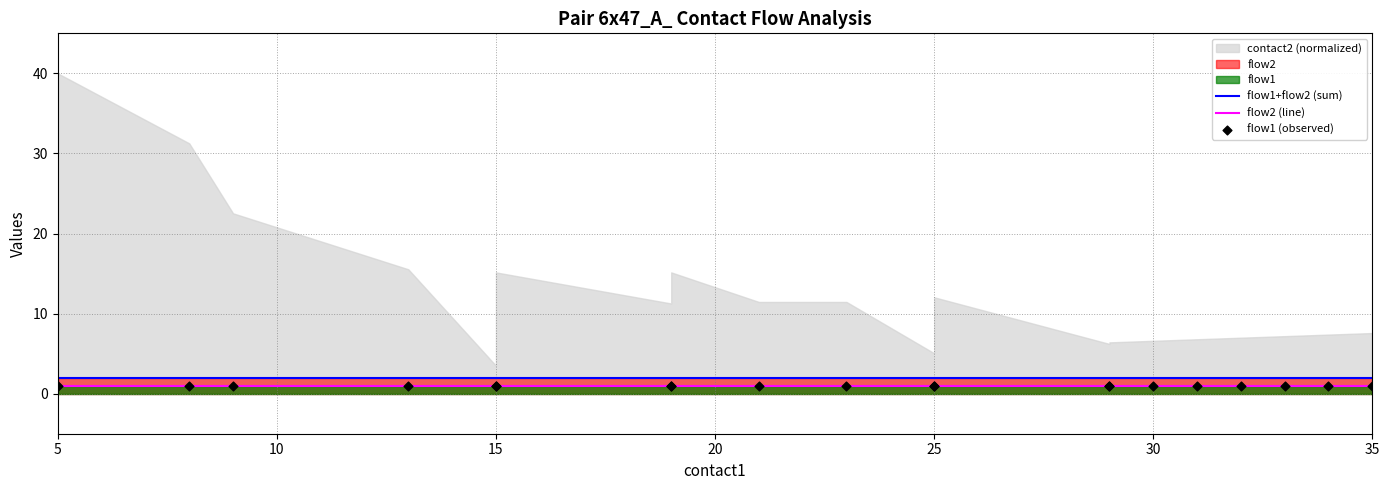

What is the total value across all series at 35?

4